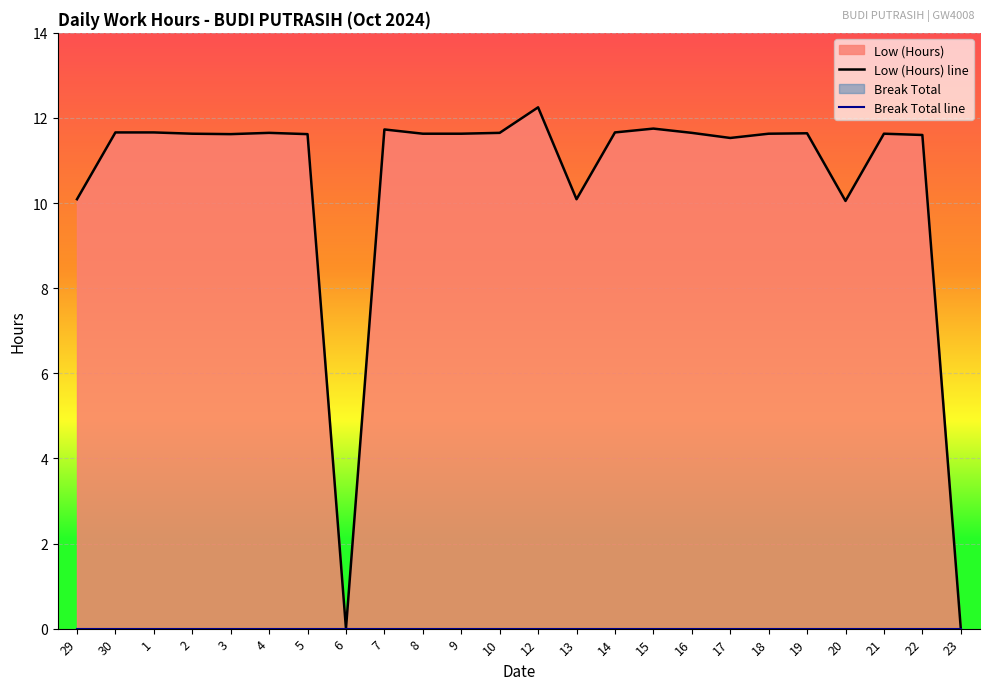

List the series in order of their peak value, highest first.

Low (Hours) line, Break Total line